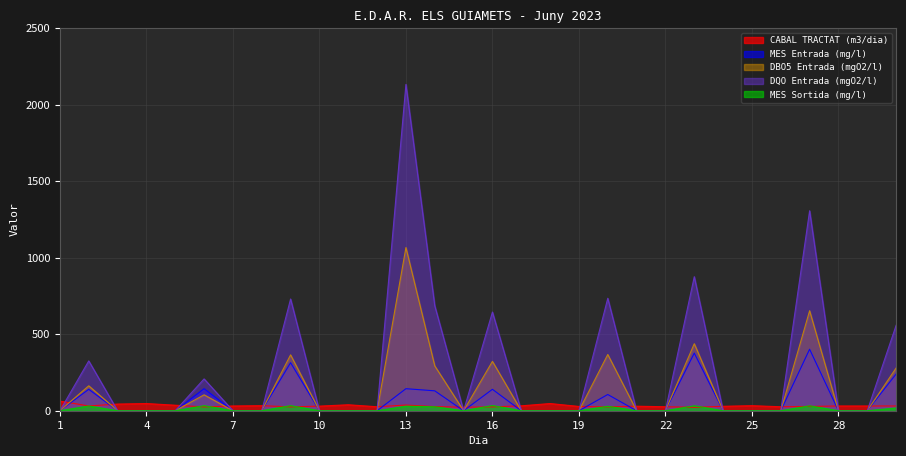

Which category has the lowest value in the CABAL TRACTAT (m3/dia) series?

23